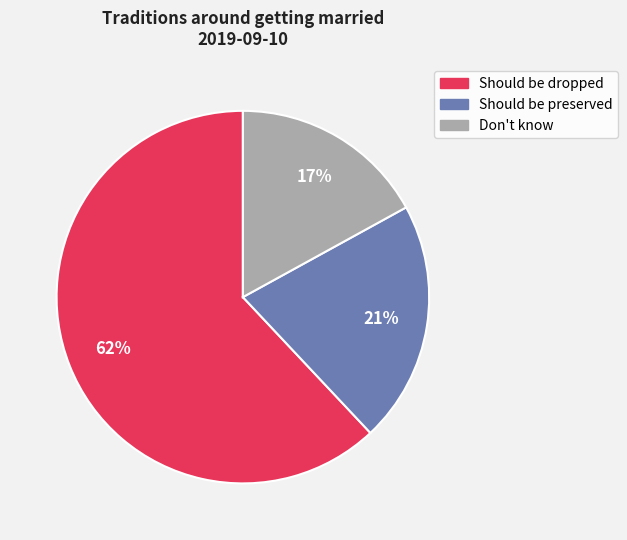

How many segments does this pie chart have?

3